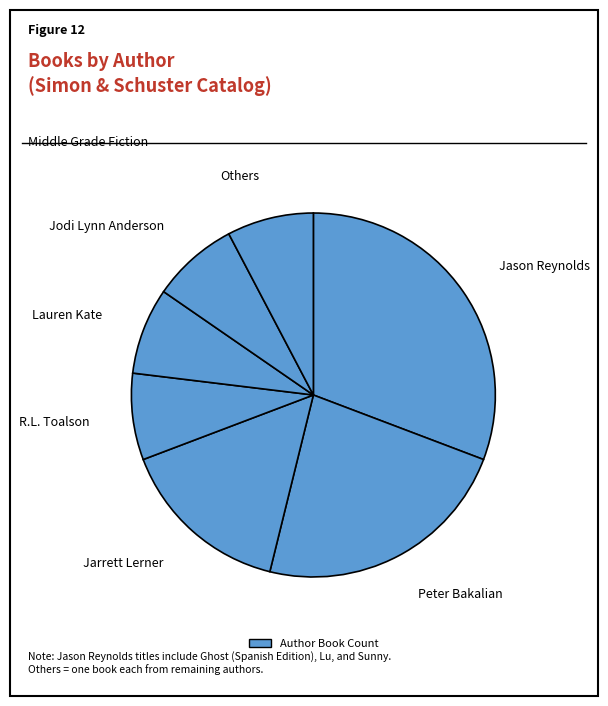

How many segments does this pie chart have?

7